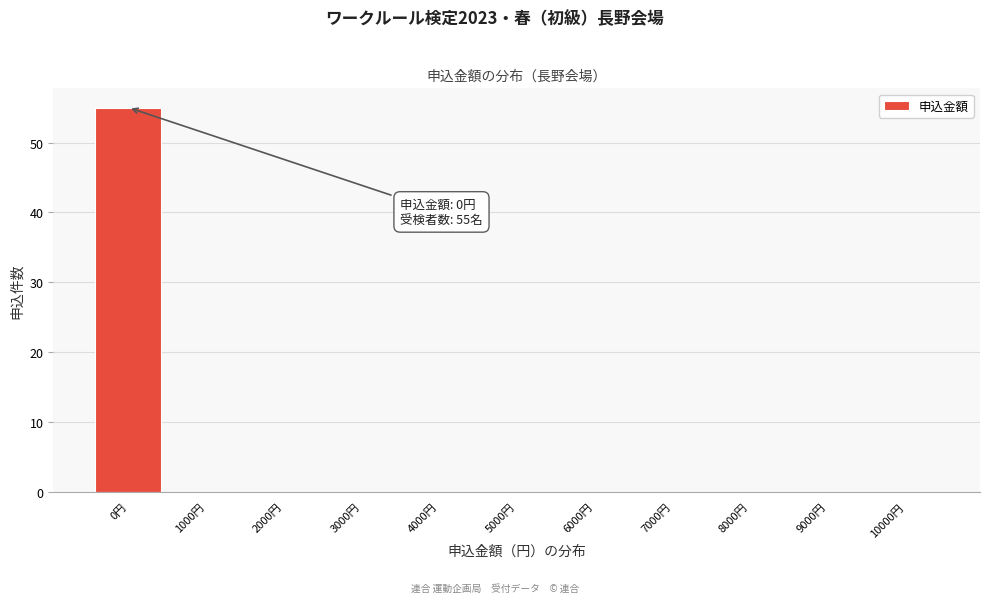

Which range on the x-axis has the tallest bar?

-500 to 500